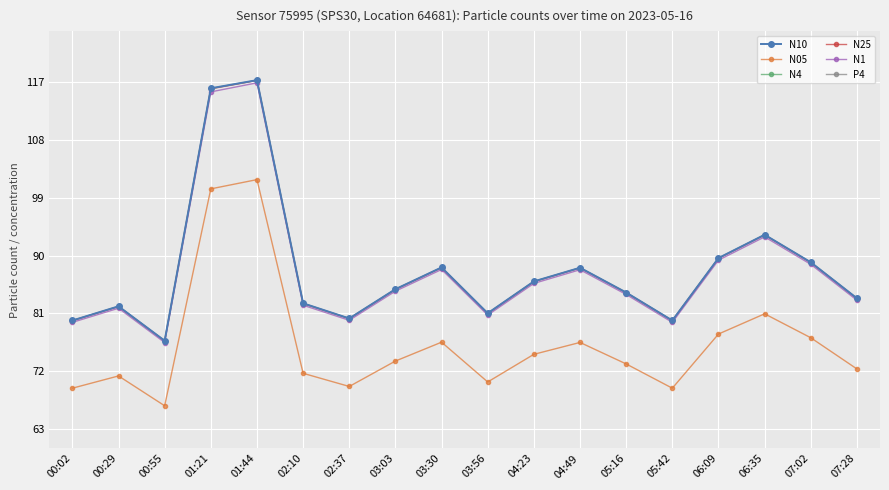

Where does the N25 series first go above 84?

01:21